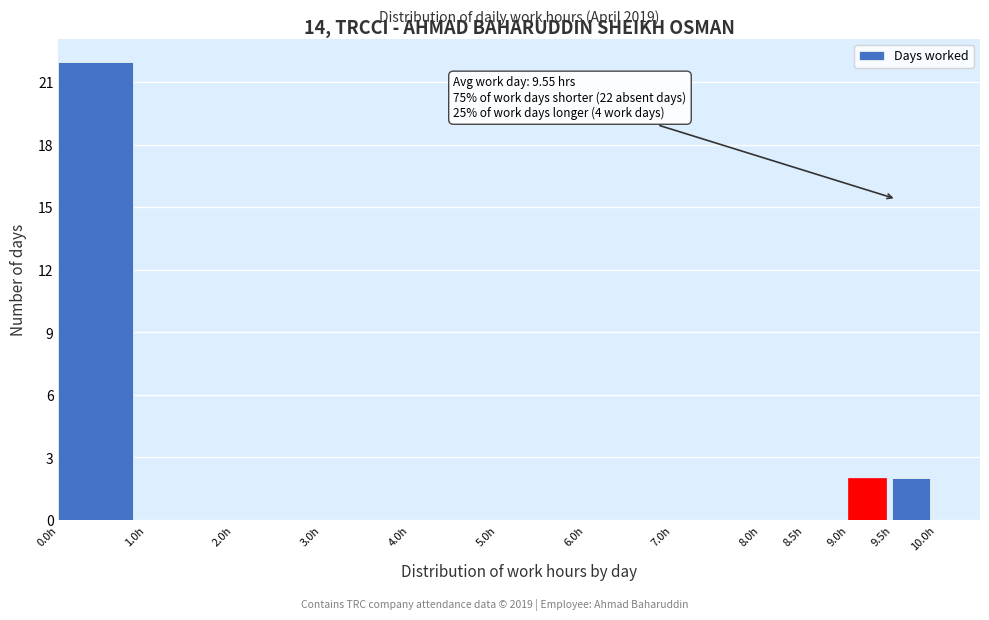

Over which range of the x-axis is the bar tallest?

0.0 to 1.0